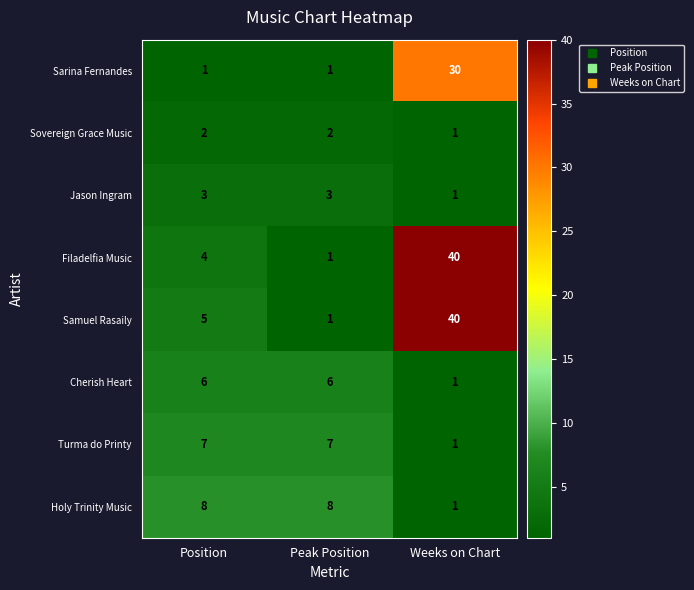

How many distinct data groups are displayed?

8